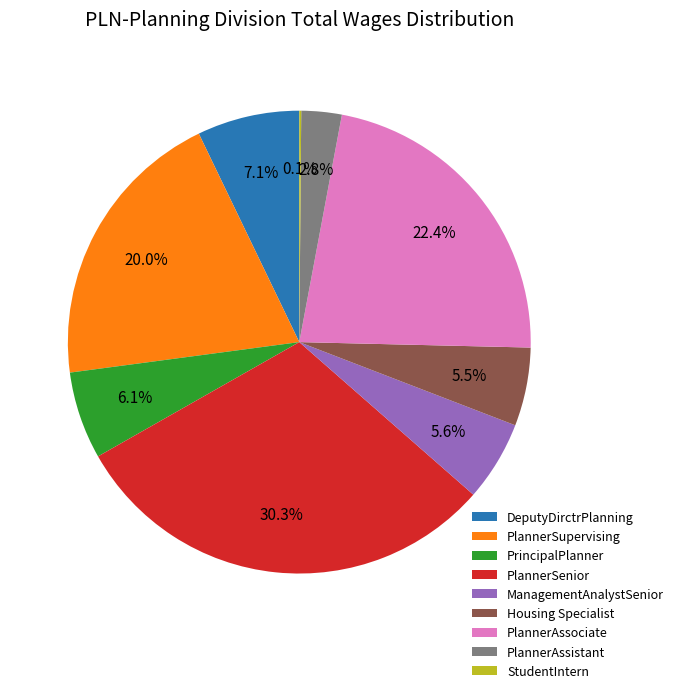

Between DeputyDirctrPlanning and PlannerAssociate, which is larger?

PlannerAssociate